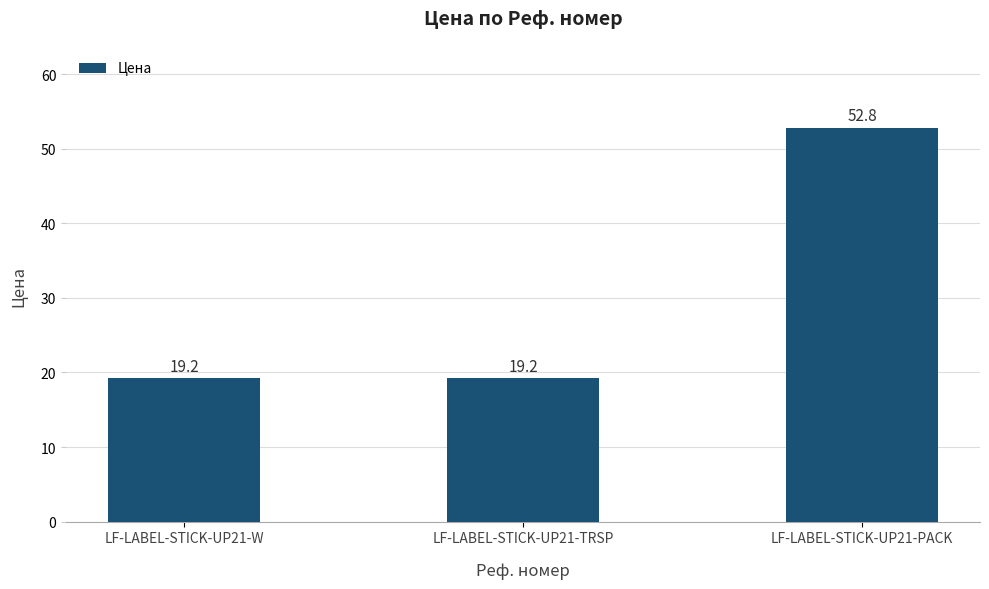

What is the approximate value at LF-LABEL-STICK-UP21-TRSP?

19.2